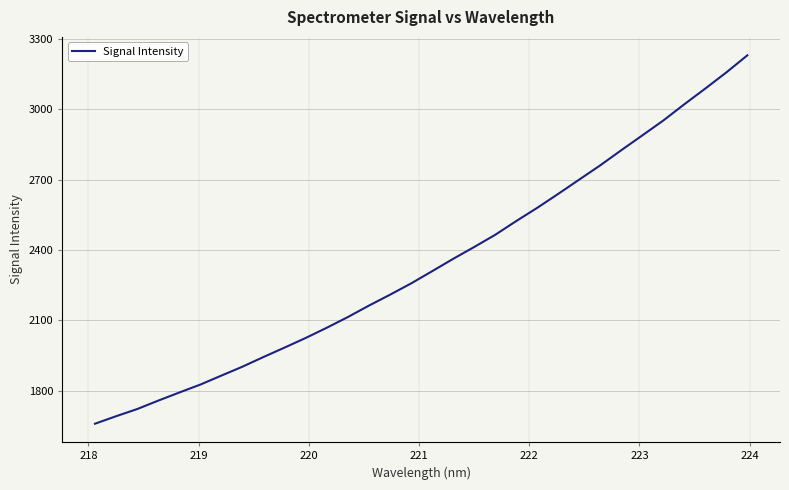

What is the smallest value displayed?

1659.8